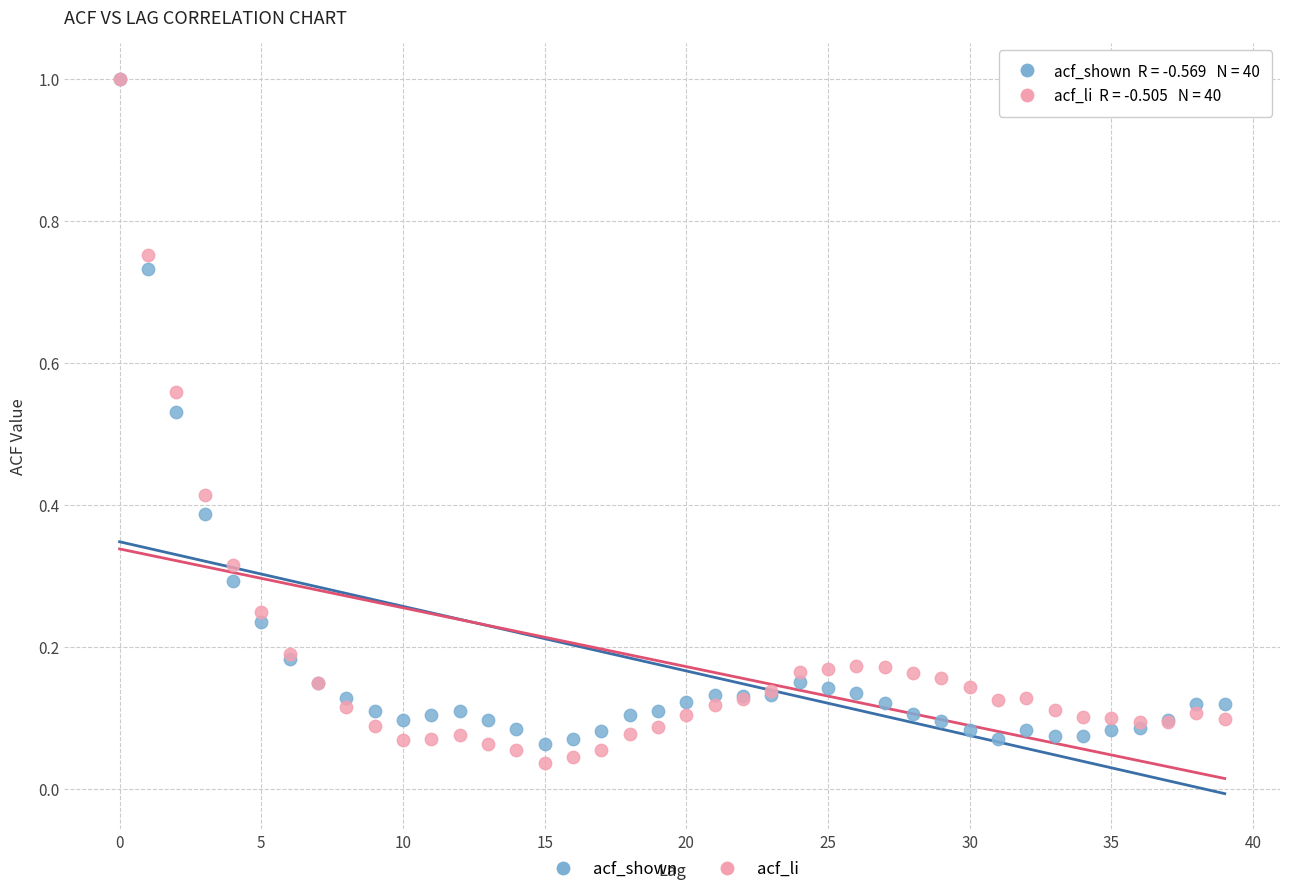

Which series has the widest spread of Y values?

acf_li